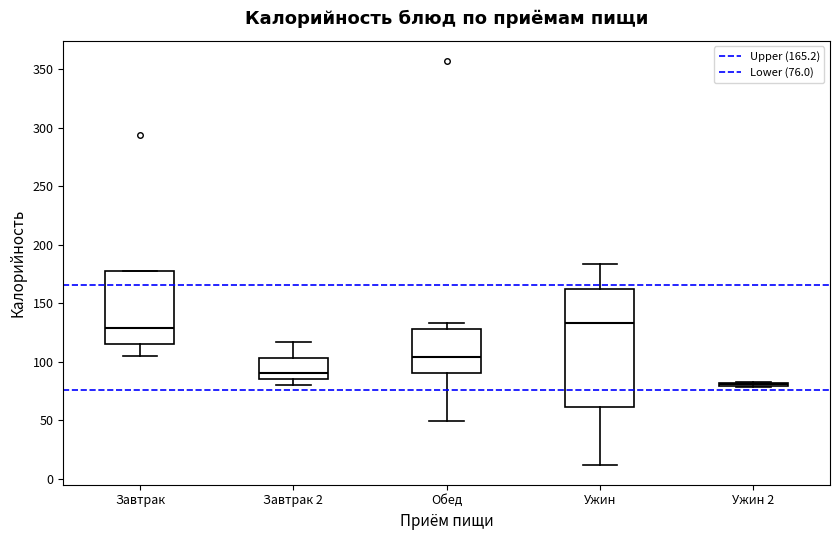

Reading left to right, read every box against the y-axis: the position of its median line, the range the box covers, and the ends of its whiskers. The values are not printed on the chart, so give them approximately, as read against the axis.

Завтрак: median 130, box 115 to 180, whiskers 105 to 180
Завтрак 2: median 90, box 85 to 105, whiskers 80 to 115
Обед: median 105, box 90 to 130, whiskers 50 to 135
Ужин: median 135, box 60 to 160, whiskers 10 to 185
Ужин 2: box collapsed to a line at 80, whiskers 80 to 85